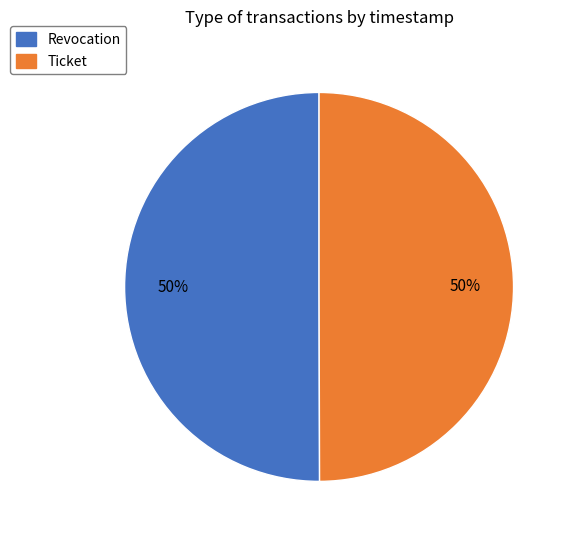

To the nearest percent, what percentage of the pie is Ticket?

50%